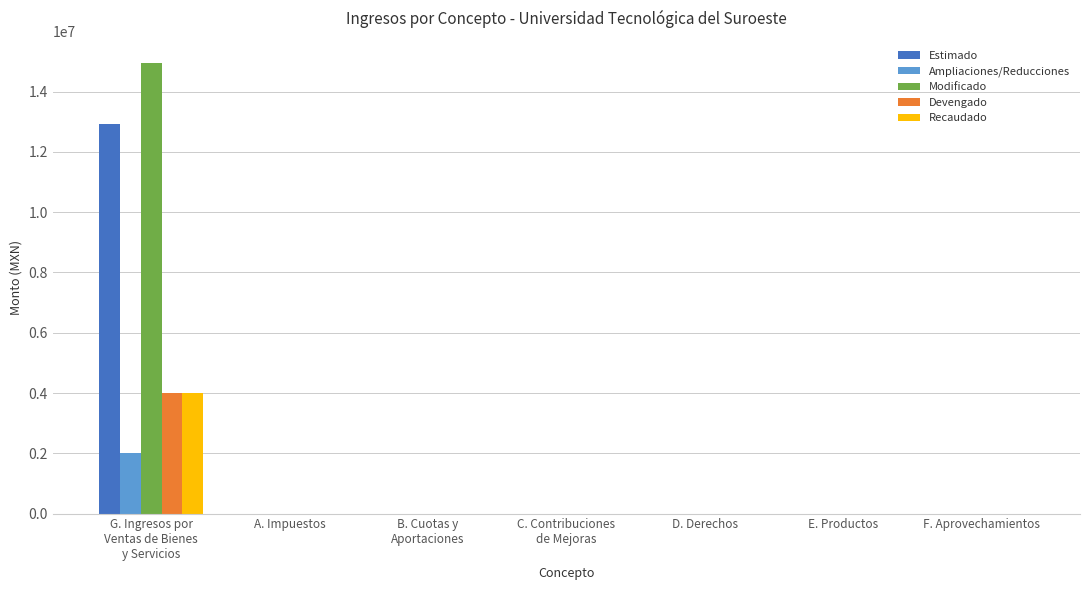

What is the highest value of the Estimado series?

12936624.0